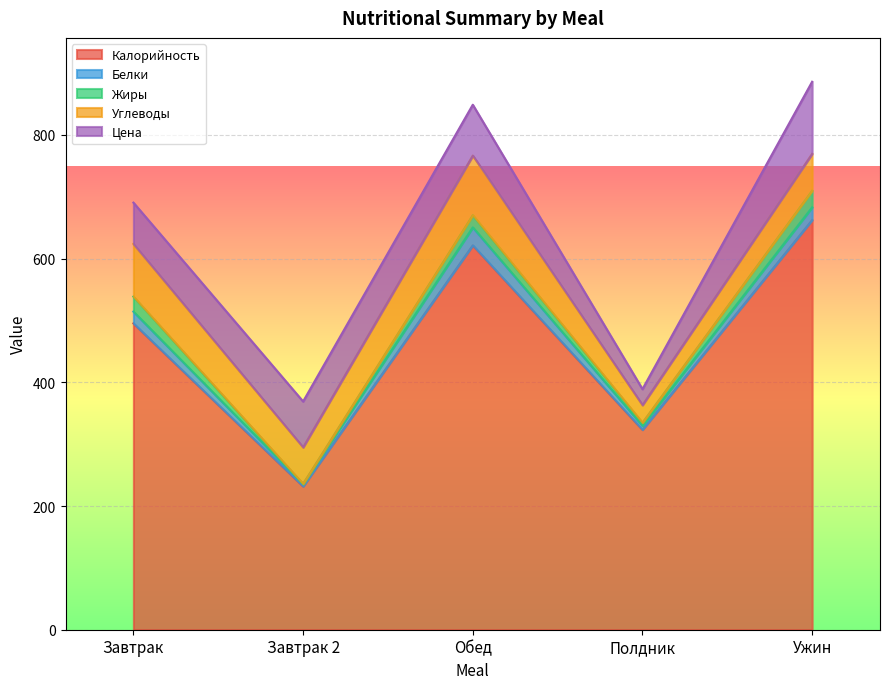

Which series changed the most between Завтрак and Ужин?

Калорийность